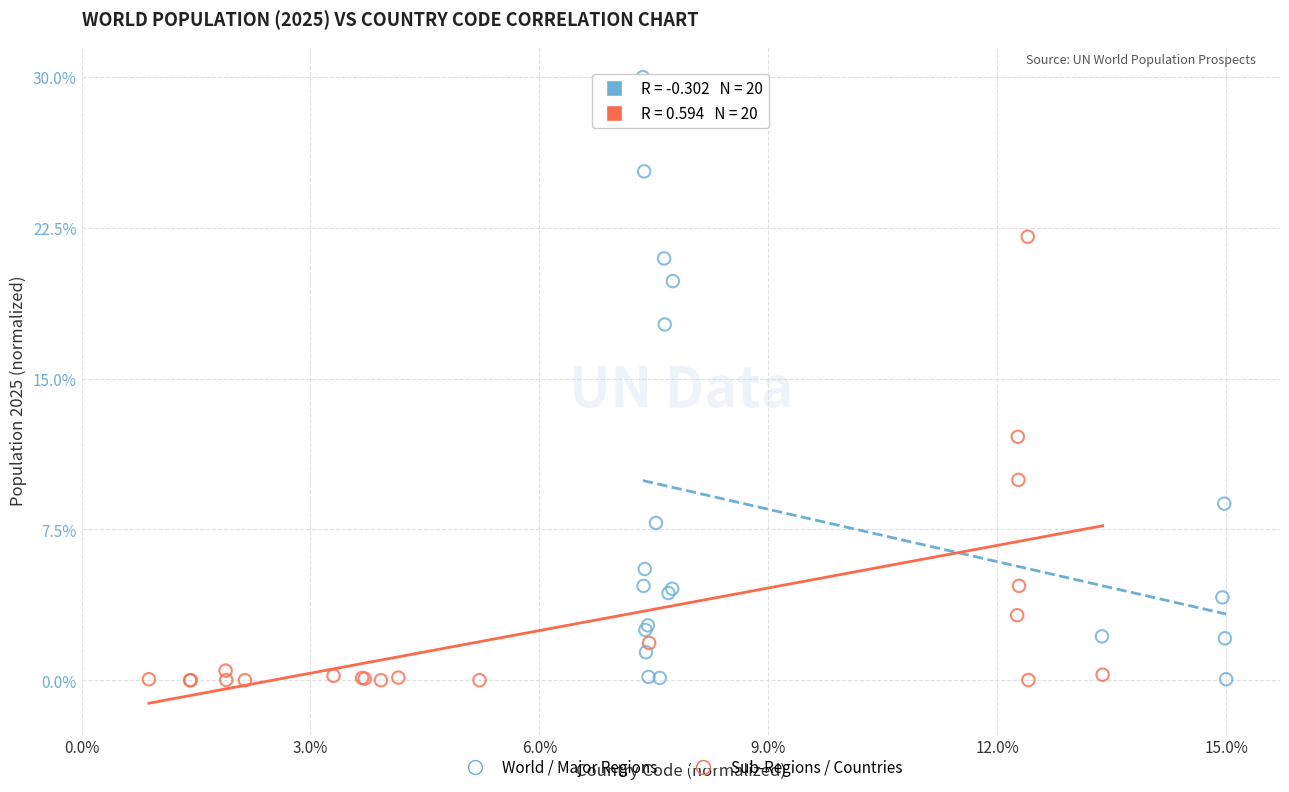

Which series has the widest spread of Y values?

World / Major Regions